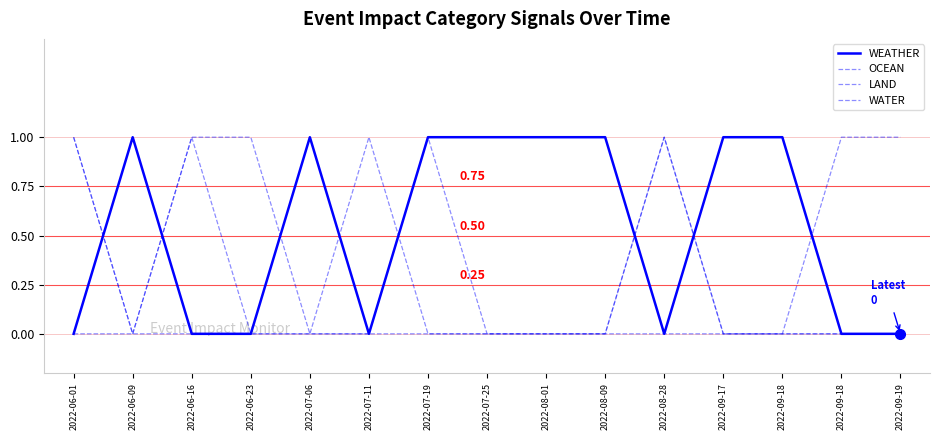

List the series in order of their peak value, highest first.

WEATHER, OCEAN, LAND, WATER